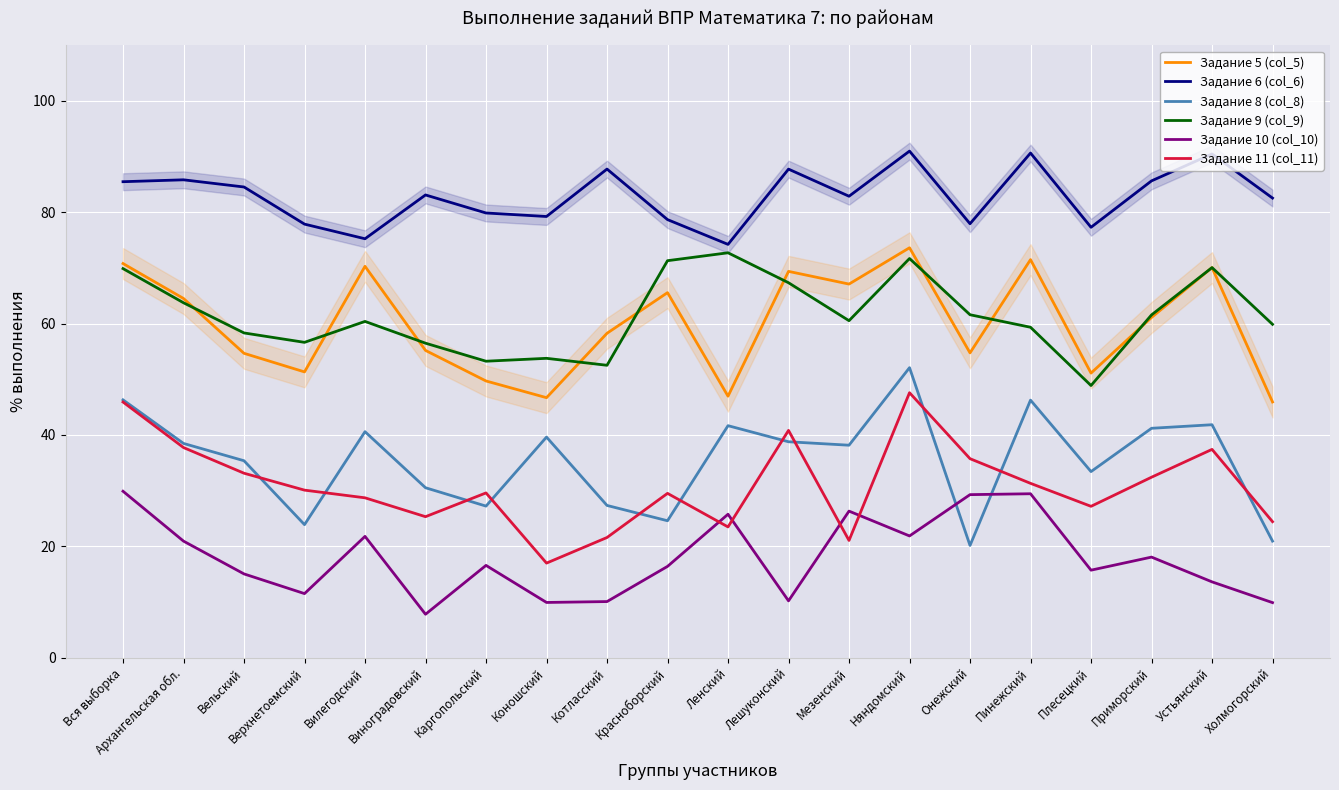

In Задание 5 (col_5), how many points are lower than both neighbors (excluding endpoints)?

6